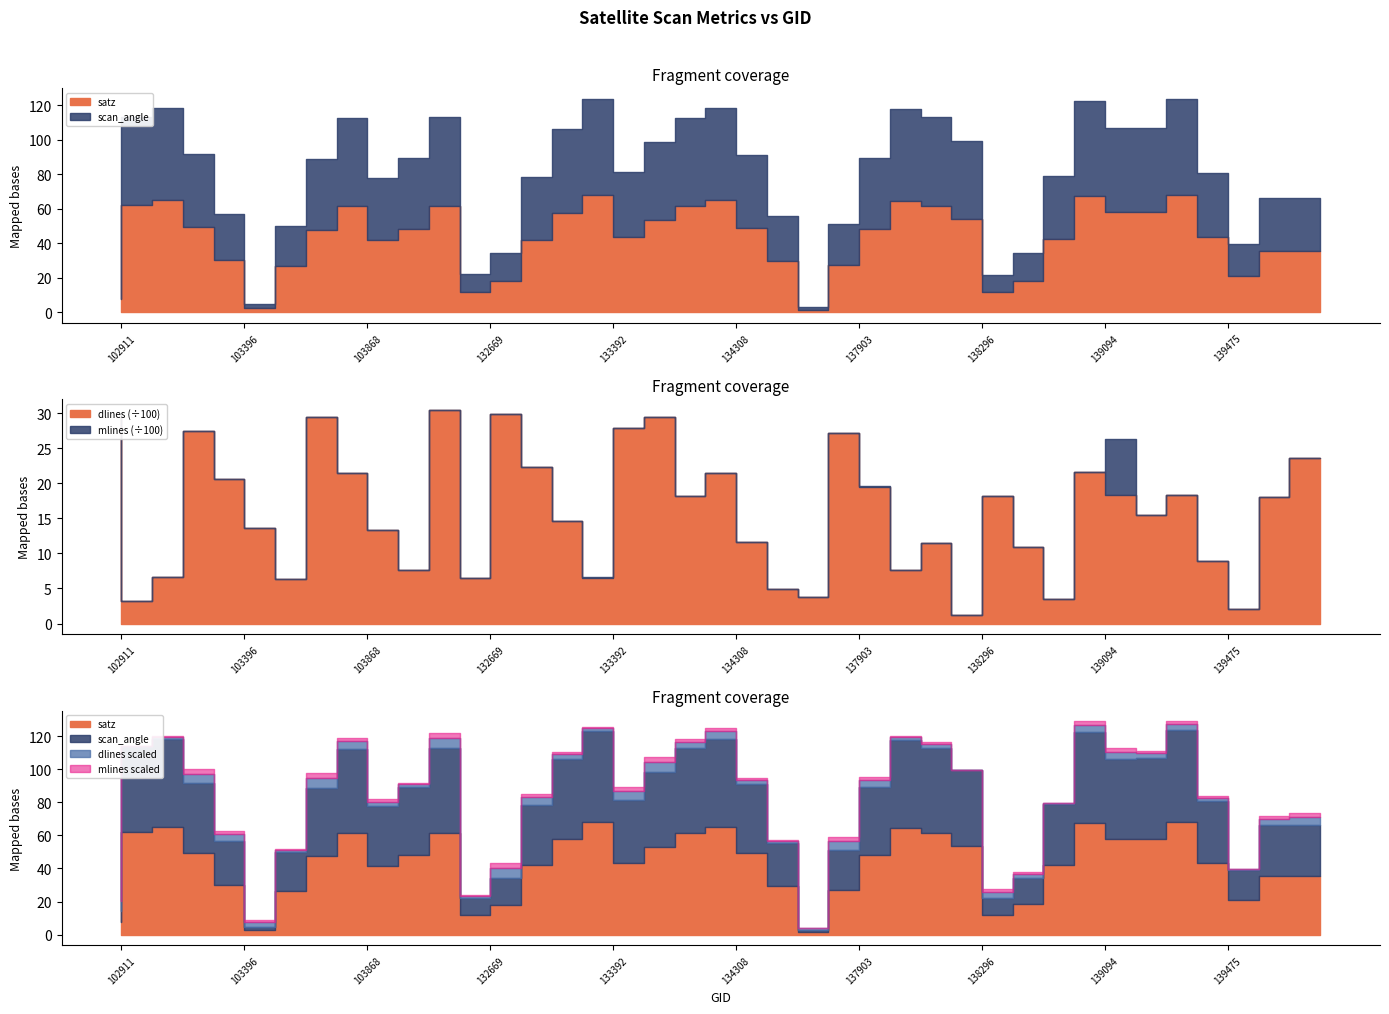

Is it true that dlines equals 3043.0 at 132296?

True